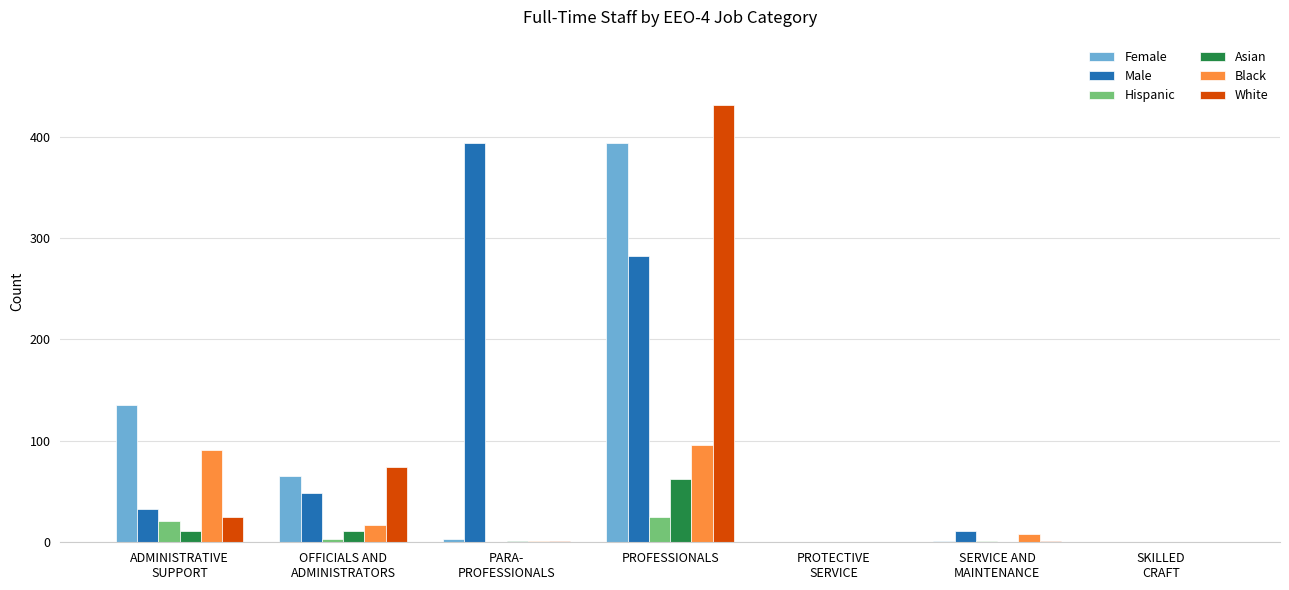

Which category has the highest value across all series?

PROFESSIONALS